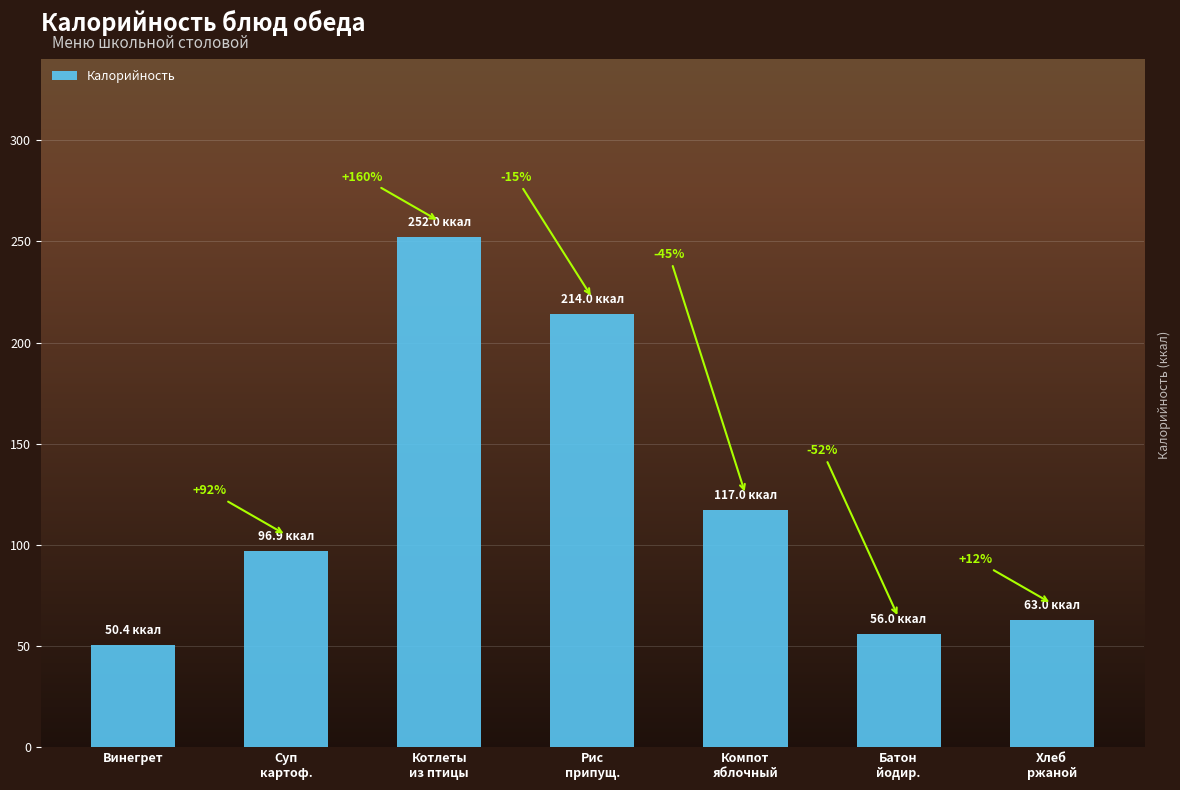

What is the change in value from Рис
припущ. to Хлеб
ржаной?

-151.0